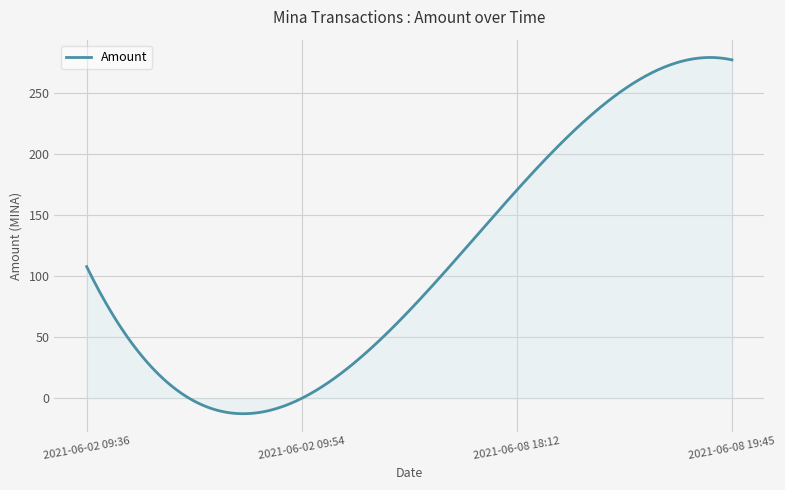

Count the number of data series in this chart.

1